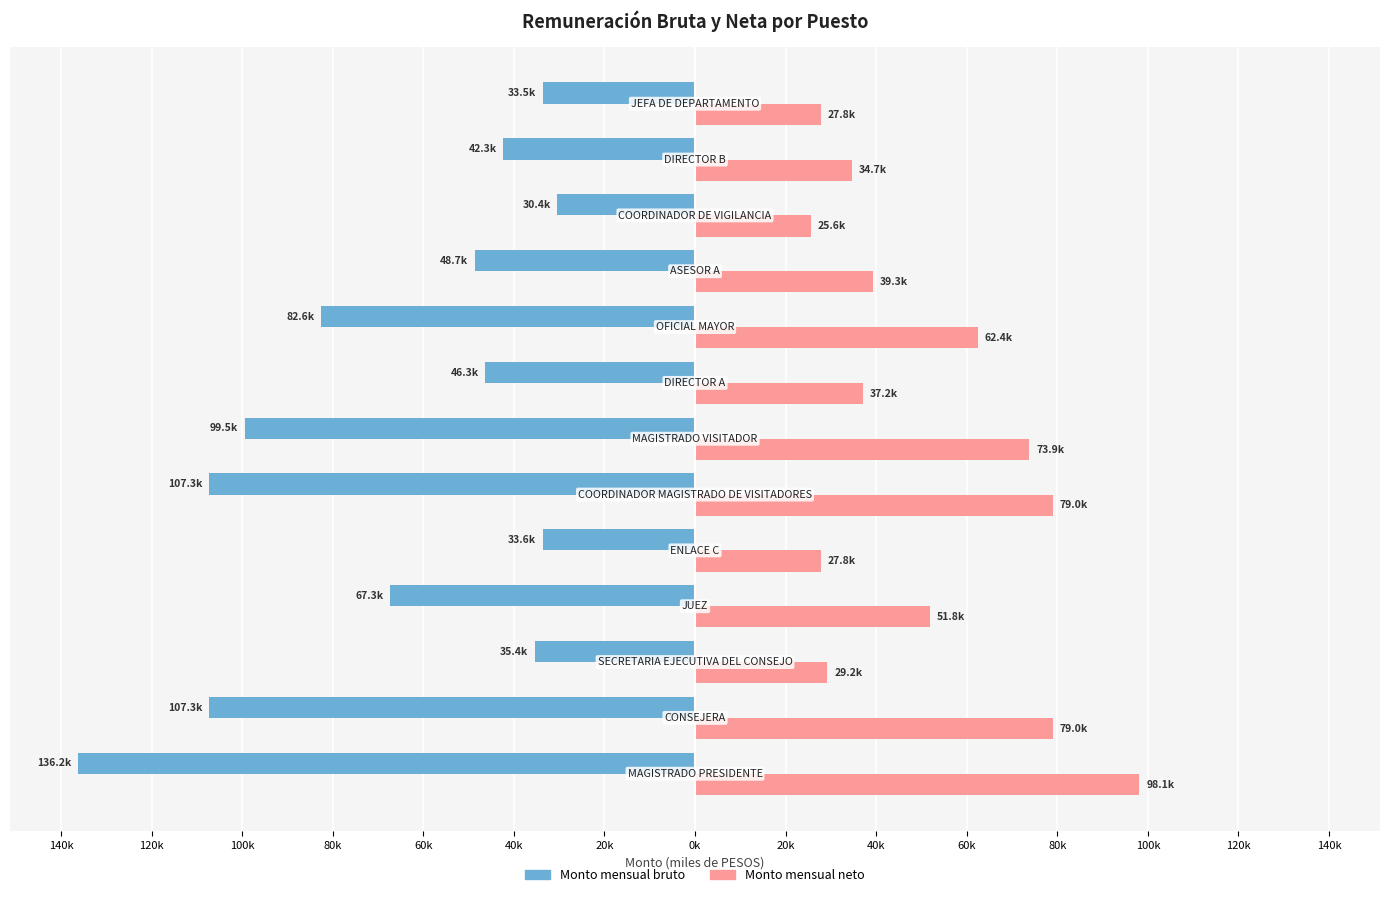

What are all the series names shown in the legend?

Monto mensual bruto, Monto mensual neto